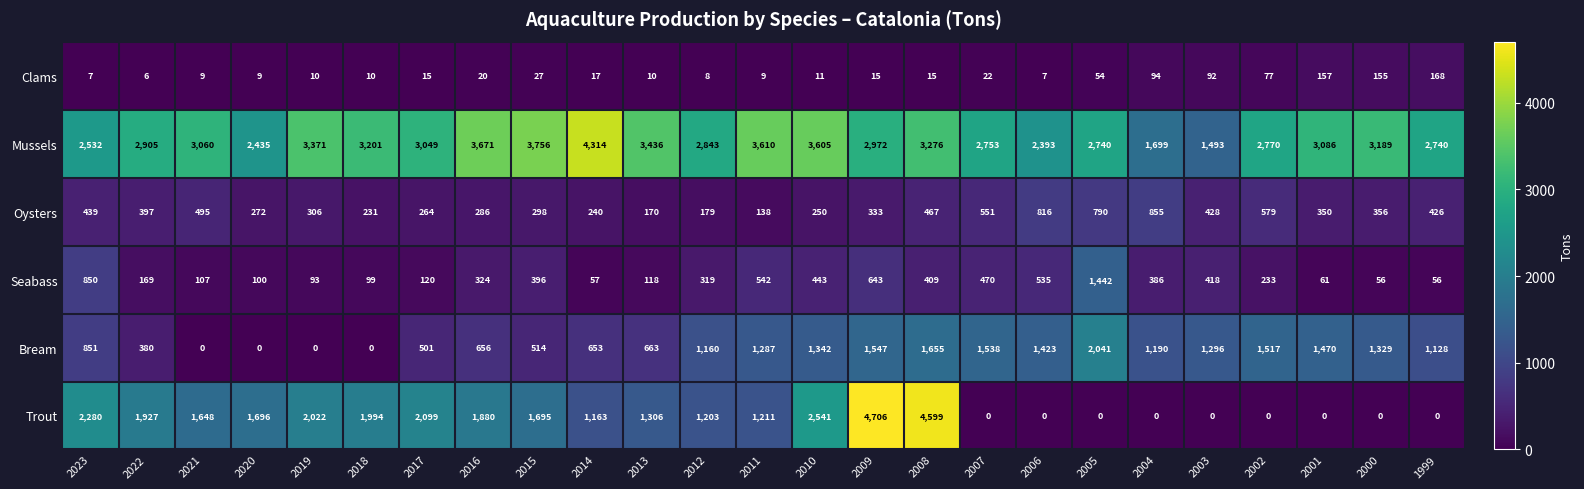

At how many categories does at least one series exceed 2999?

14